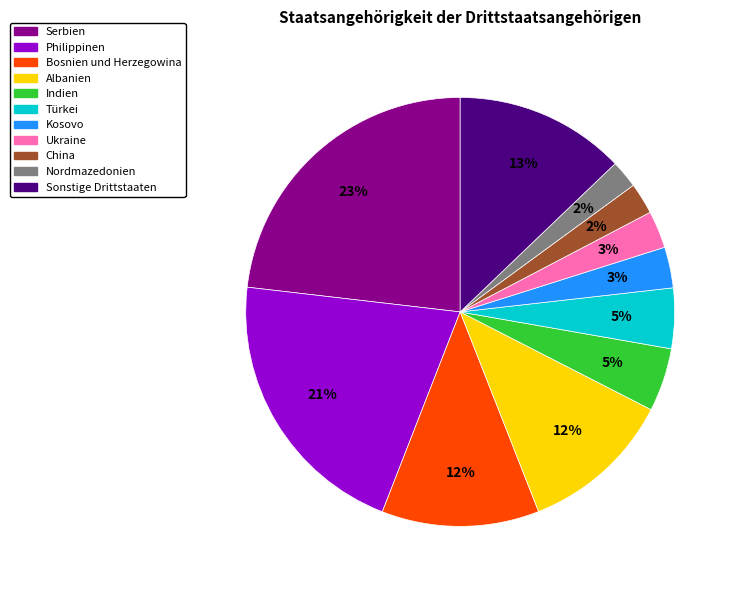

Does Ukraine account for over 50% of the chart?

No